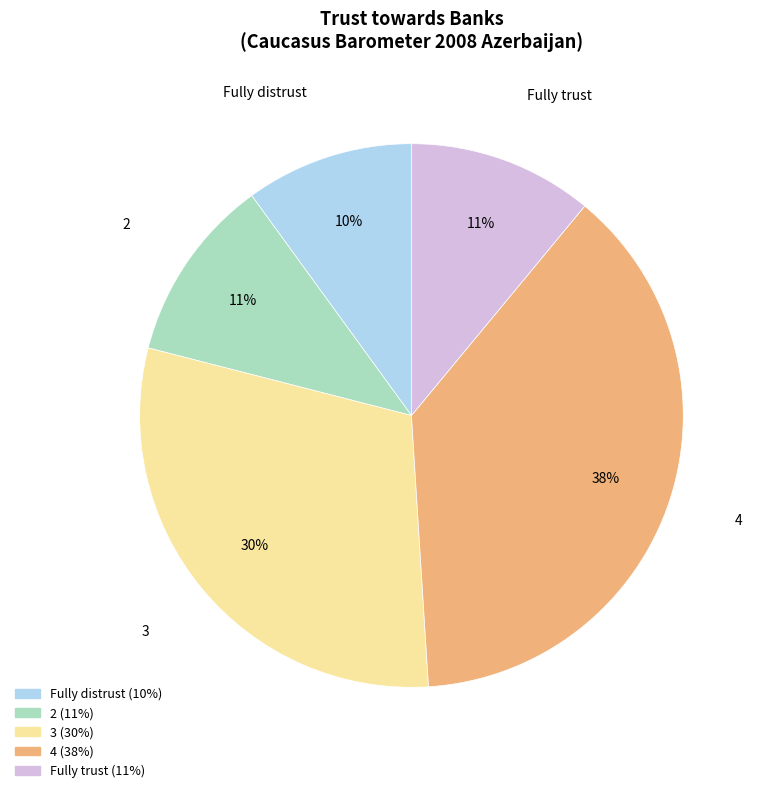

Does 2 represent more than half of the total?

No